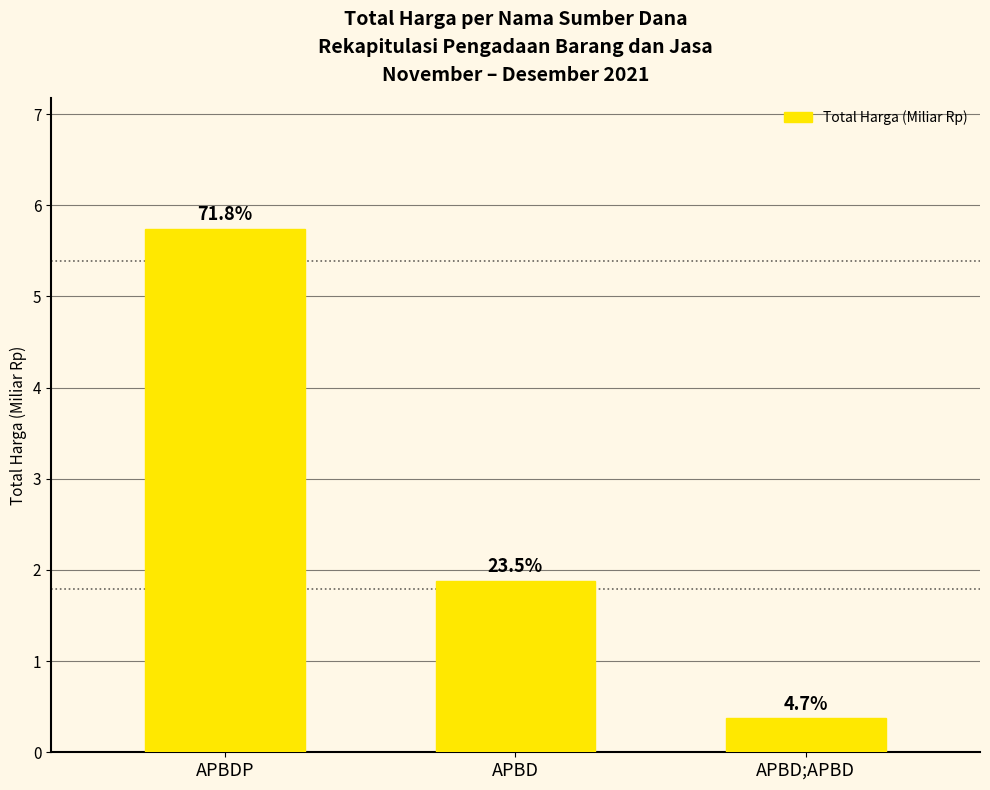

Where is the data nearest to the value 3?

APBD